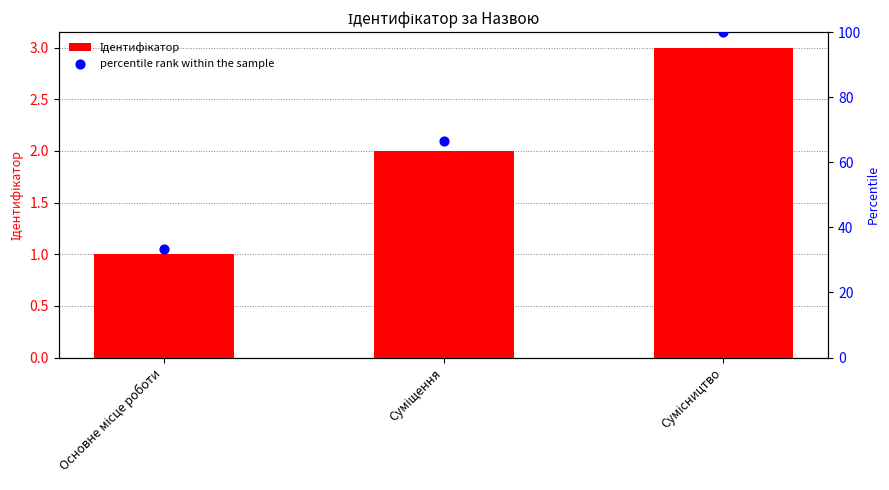

Is the value of Ідентифікатор at Основне місце роботи greater than the value of percentile rank within the sample at Суміщення?

No